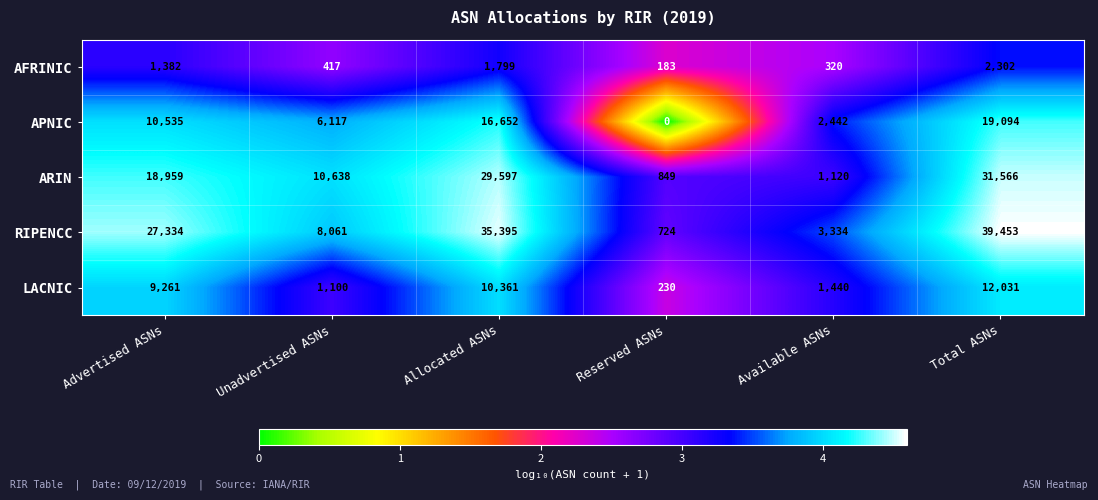

Where is ARIN nearest to the value 16207?

Advertised ASNs